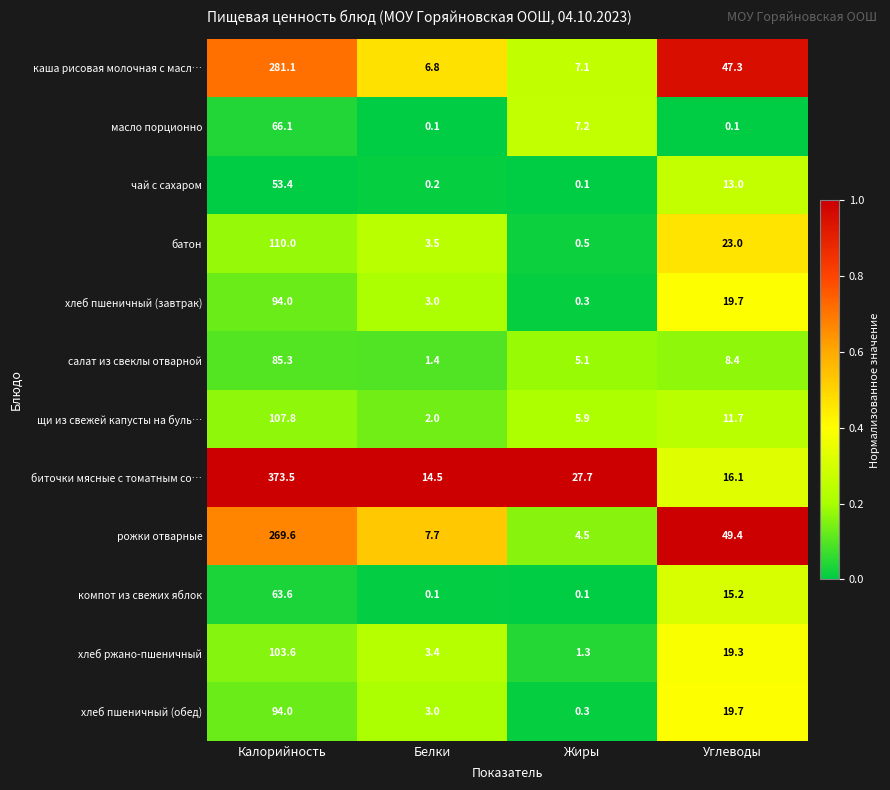

What is the difference between the highest and lowest values at Белки?

14.4